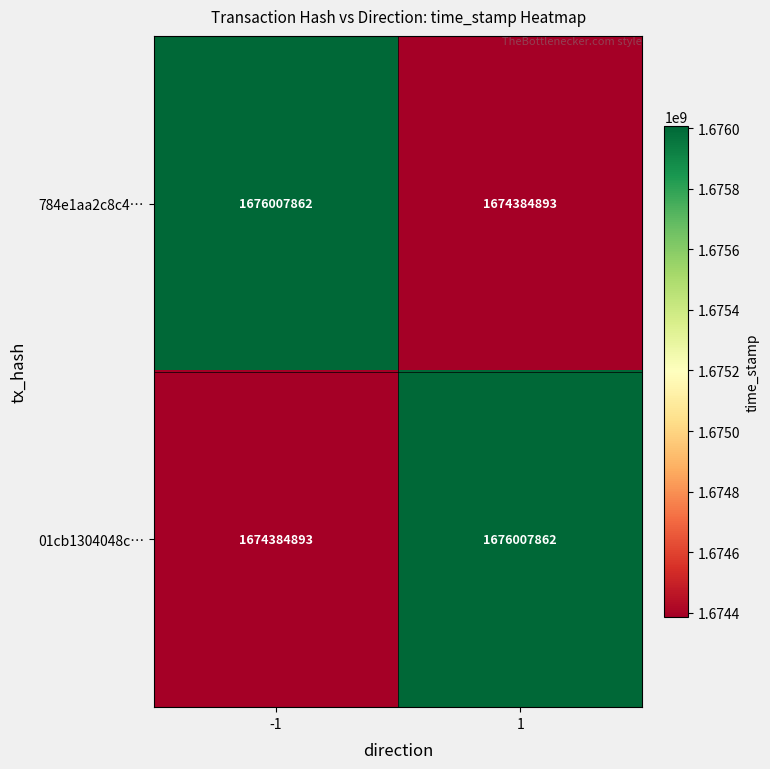

Is it true that 01cb1304048c… equals 1676007862 at 1?

True